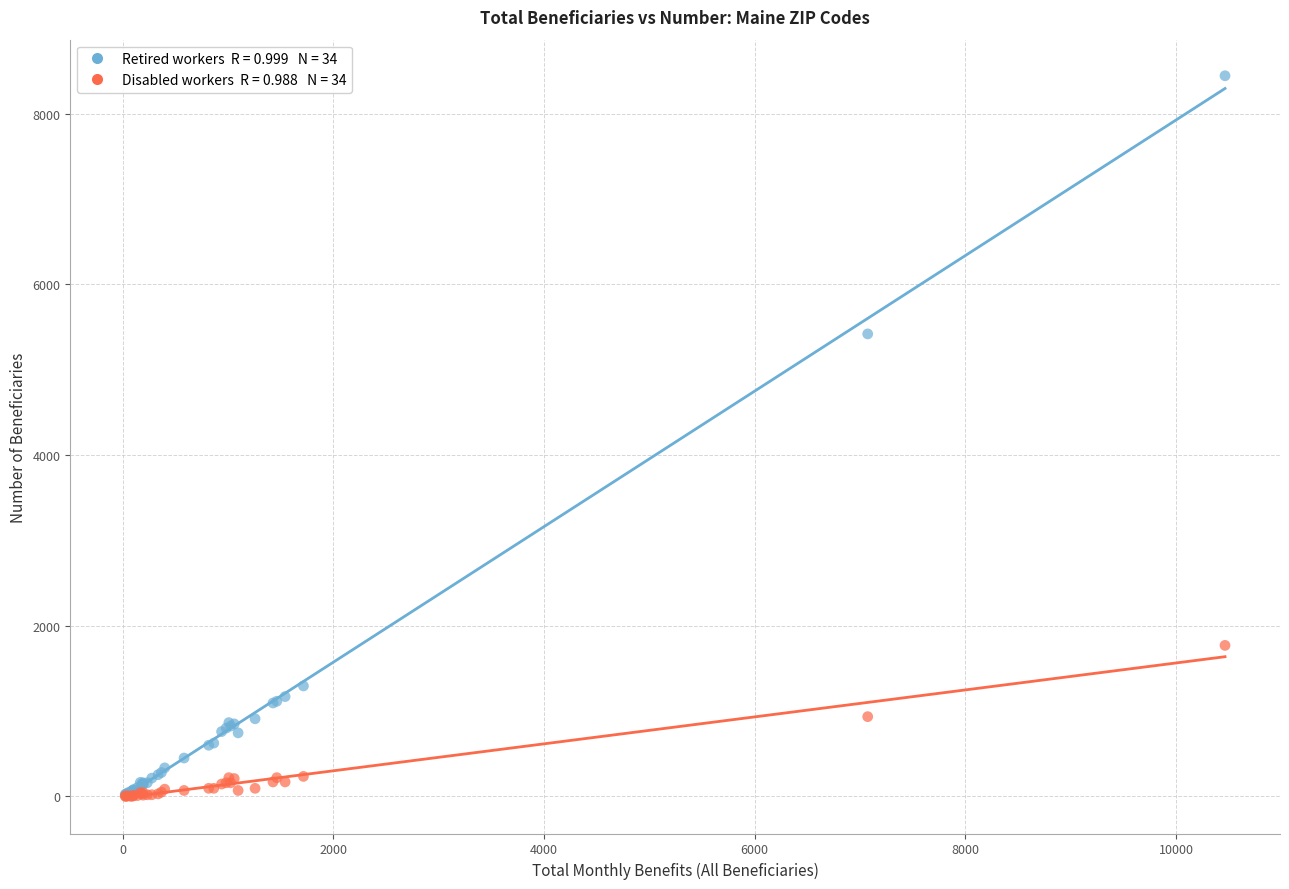

Across all series, what Y value is closest to 4222?

5420